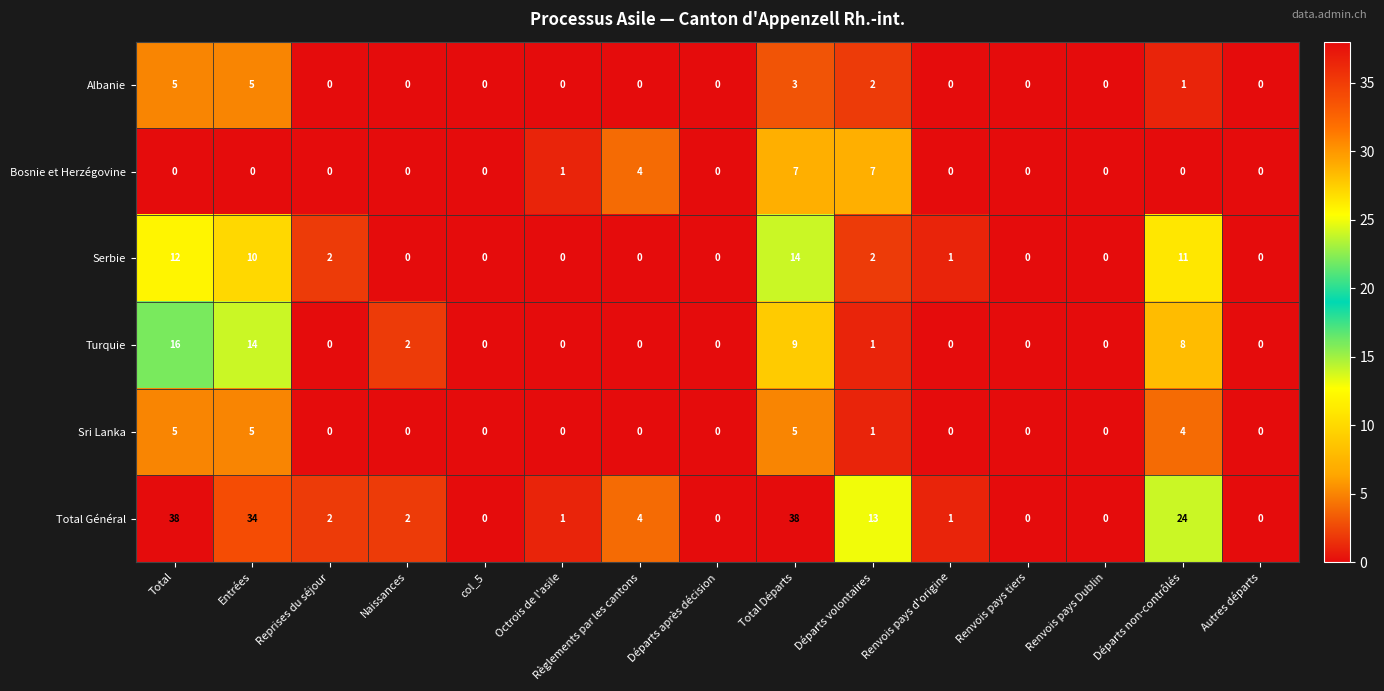

Which series has the largest total across all categories?

Total Général